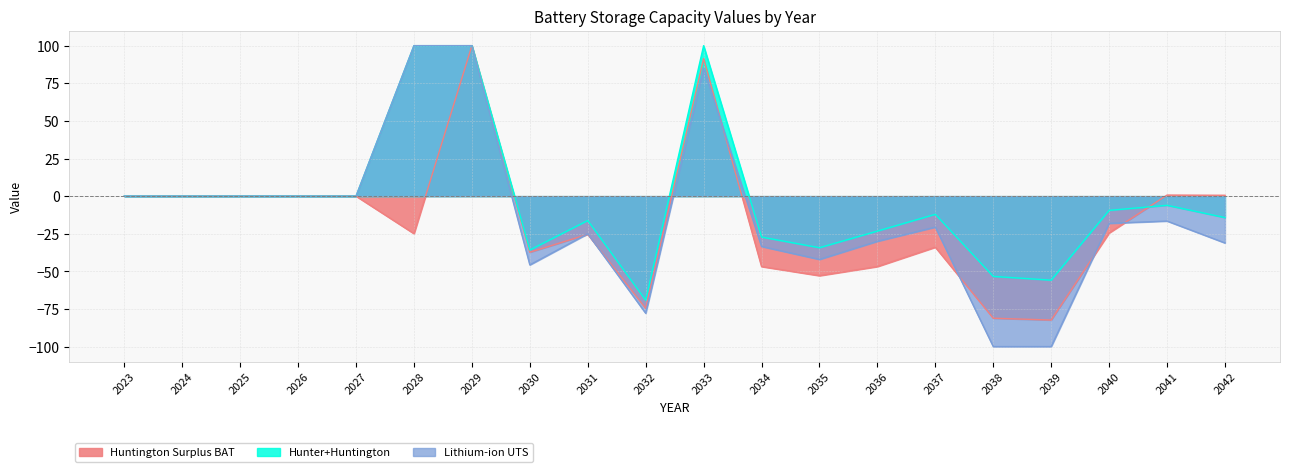

How many positive values does the Huntington Surplus BAT series have?

4